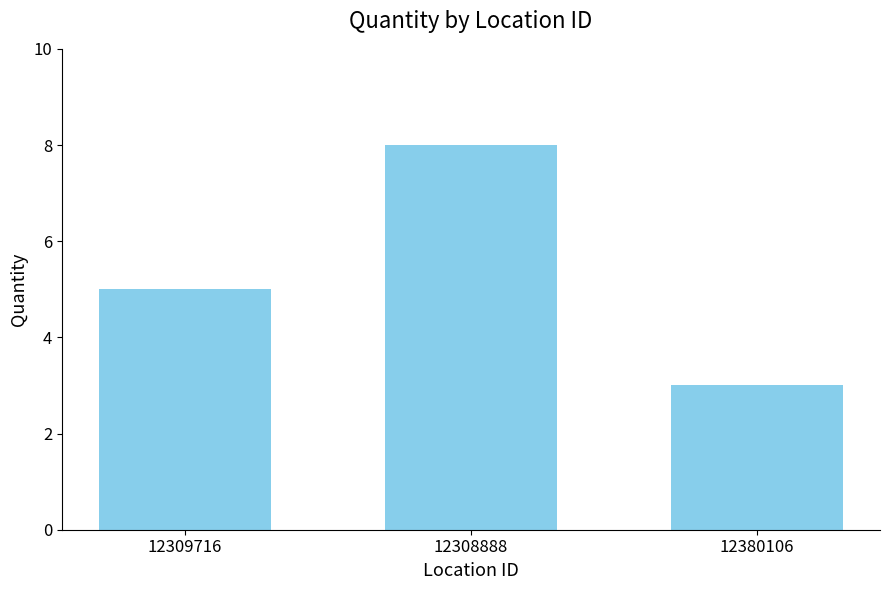

Count the values in the range 3 to 8.

3